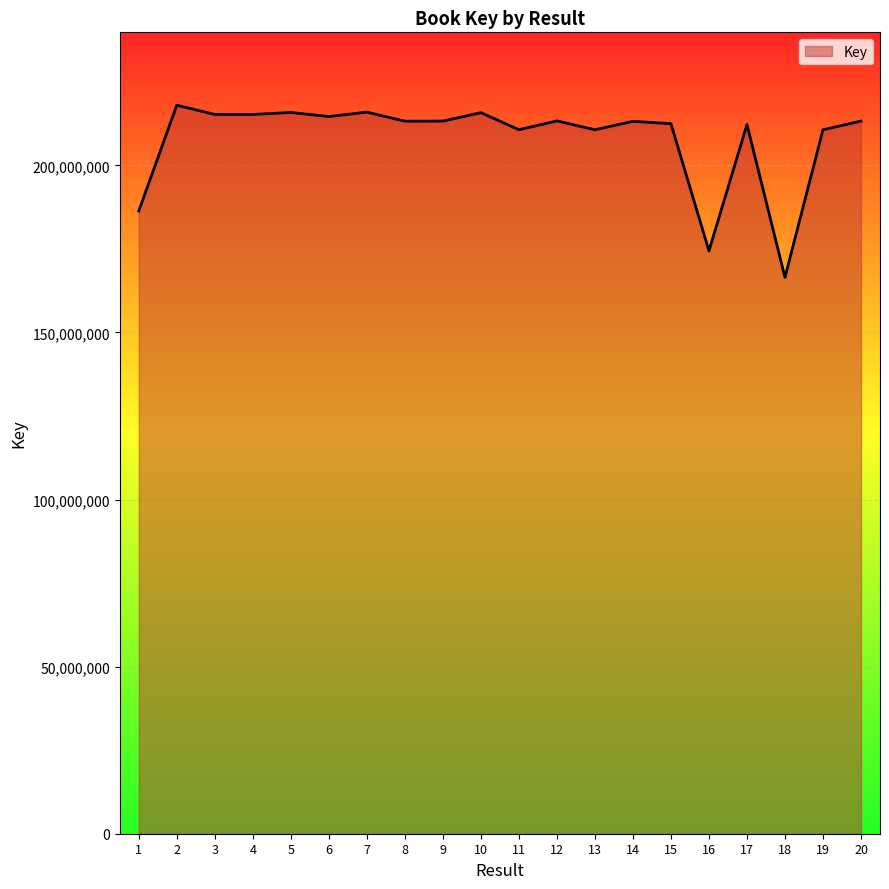

What is the difference between the values at 10 and 1?

29423384